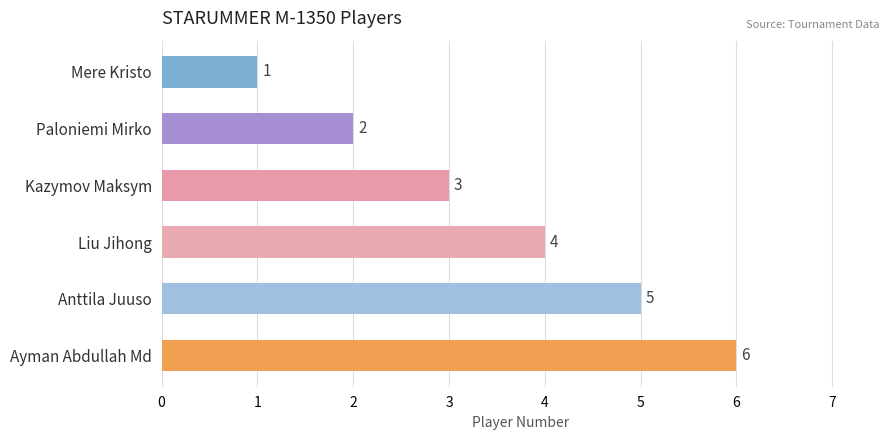

What is the average value?

4